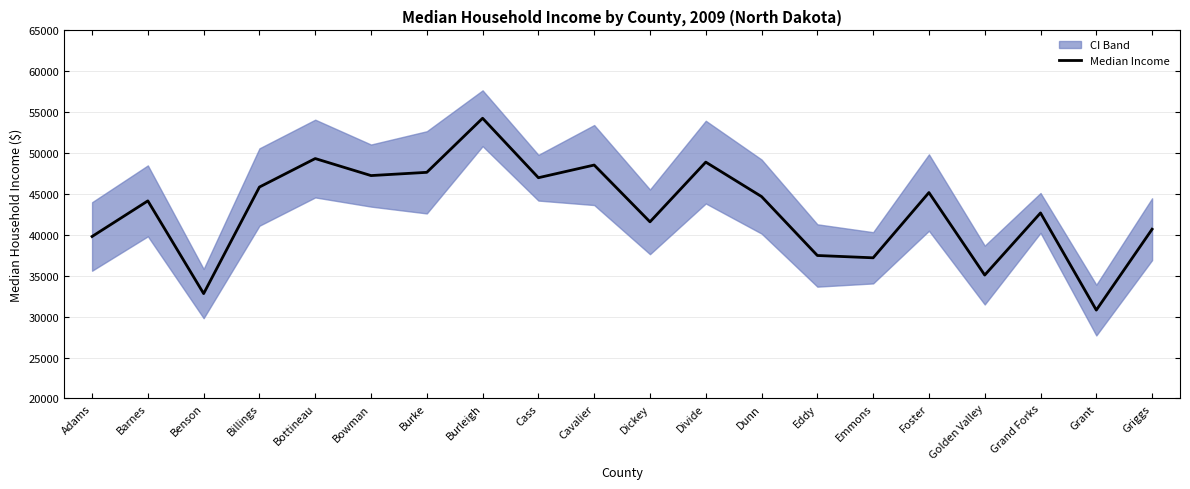

How many lines are shown in the chart?

1